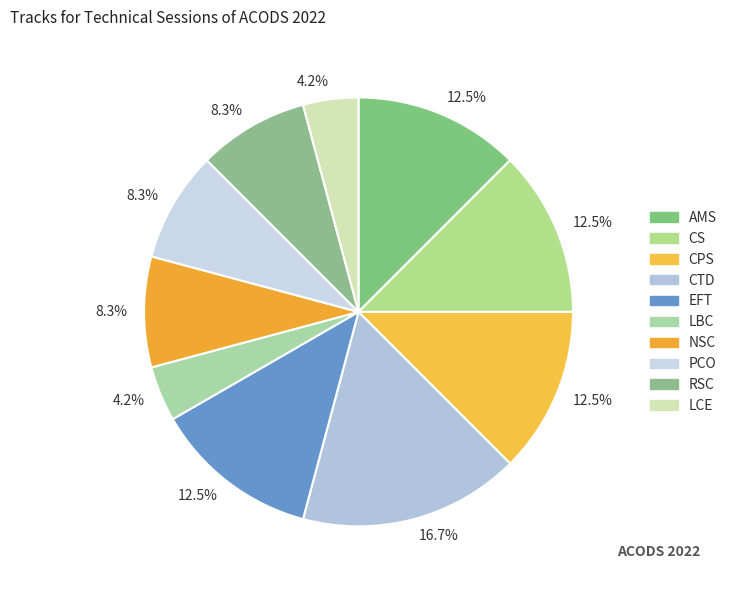

How many segments does this pie chart have?

10